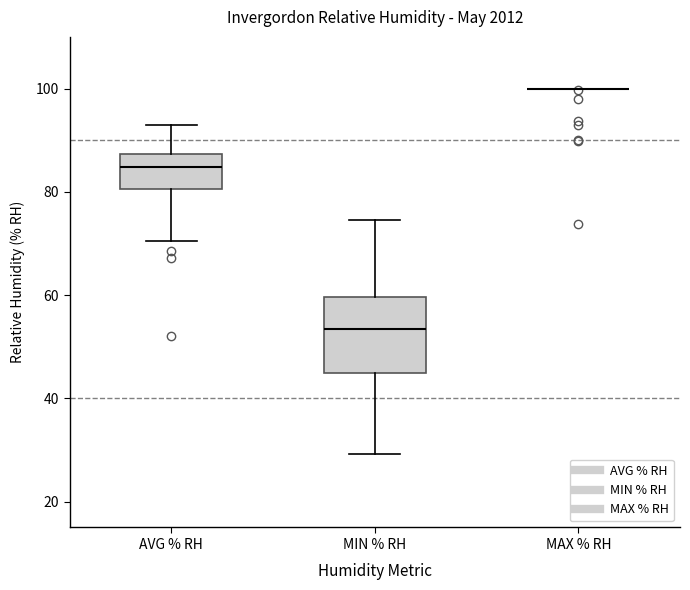

Which box is the tallest, from its lower edge to its upper edge?

MIN % RH